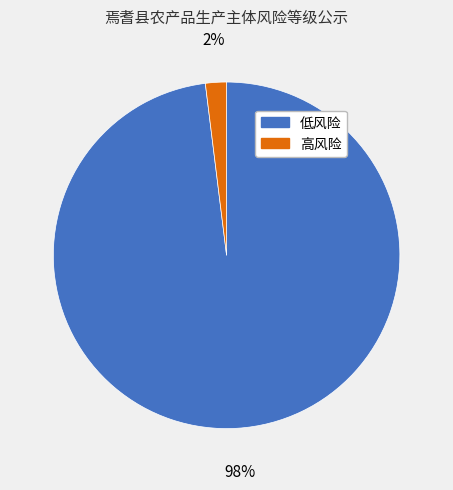

How many slices are in this pie chart?

2